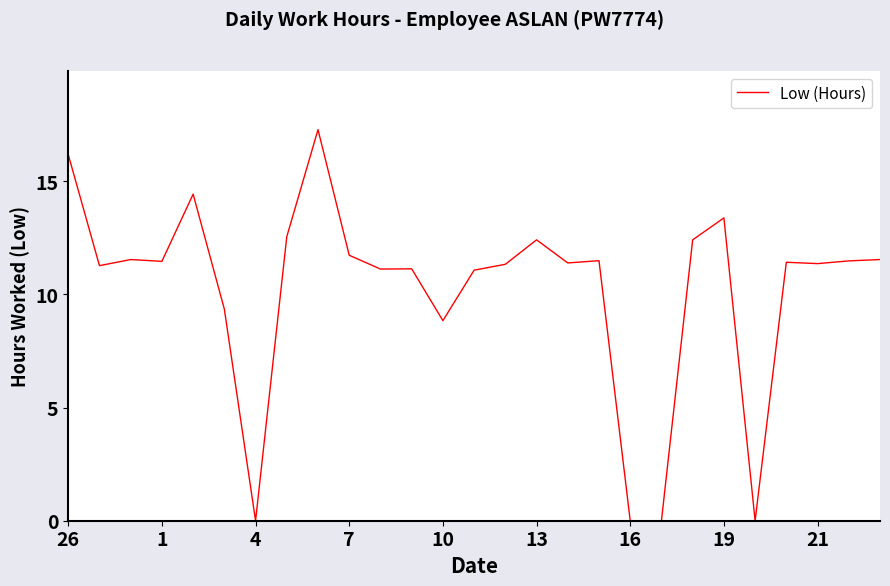

What is the greatest value displayed?

17.3